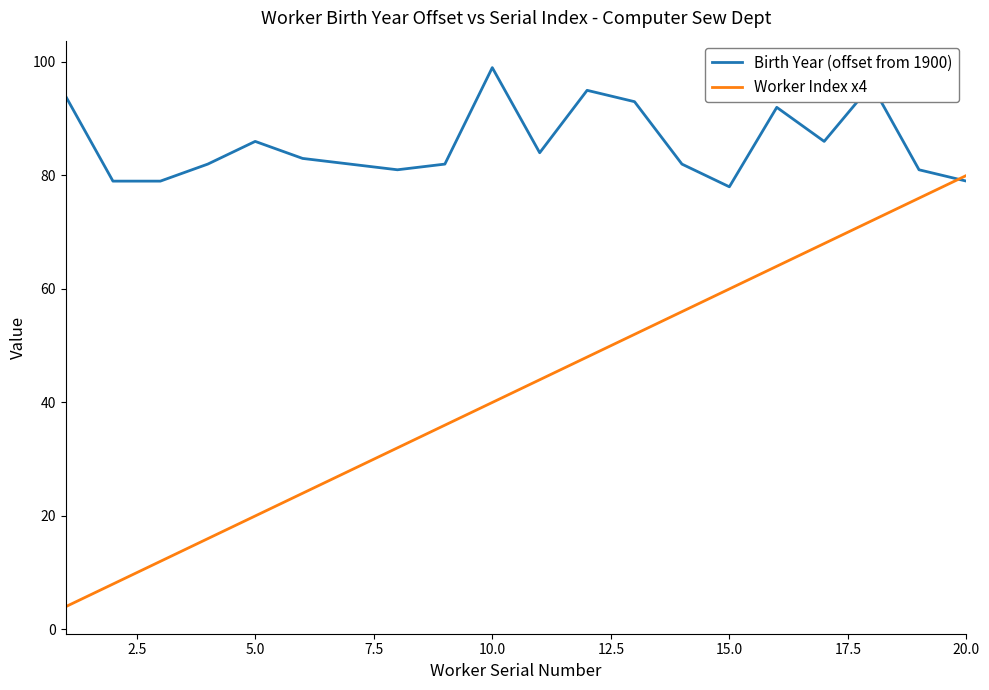

What is the difference between the maximum and second lowest values in the Birth Year (offset from 1900) series?

20